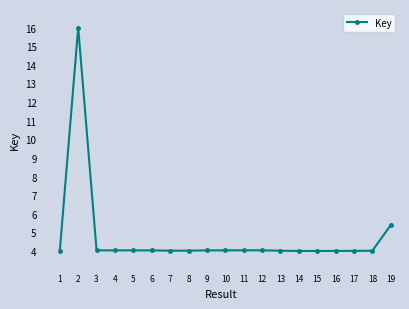

How many categories are shown in the chart?

19